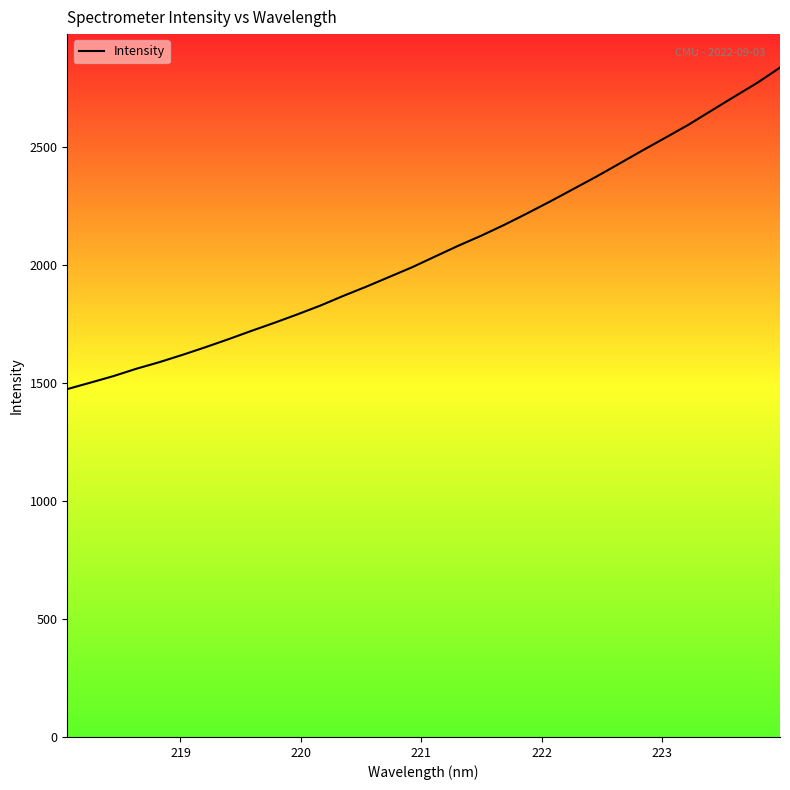

What is the smallest value displayed?

1473.2